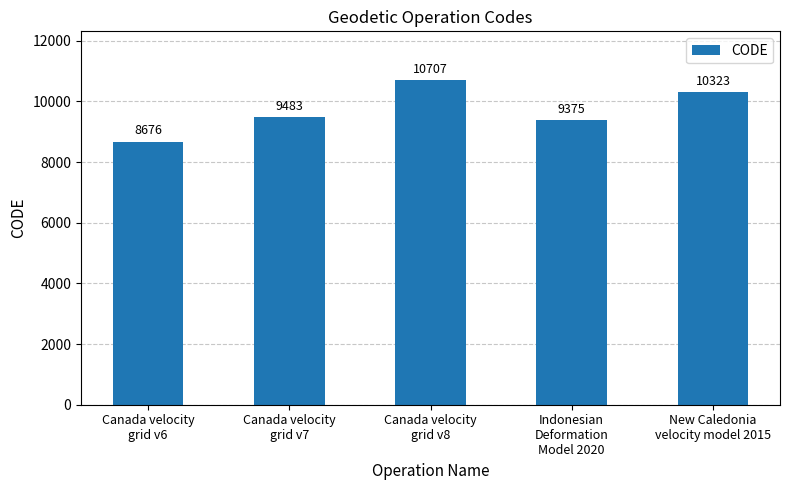

Reading left to right, transcribe all the data shown in this chart.

Canada velocity
grid v6=8676	Canada velocity
grid v7=9483	Canada velocity
grid v8=10707	Indonesian
Deformation
Model 2020=9375	New Caledonia
velocity model 2015=10323